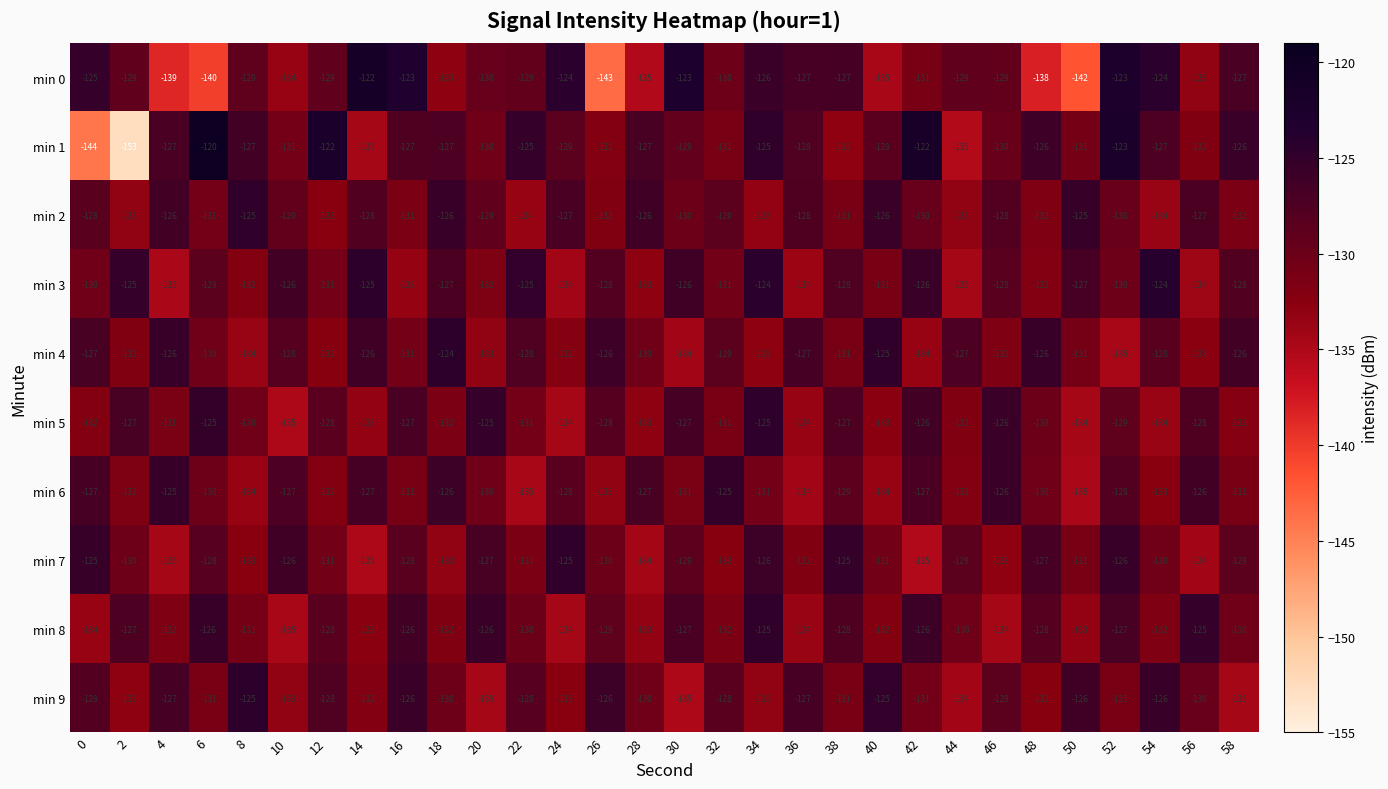

At which category is the sum across all series the highest?

34